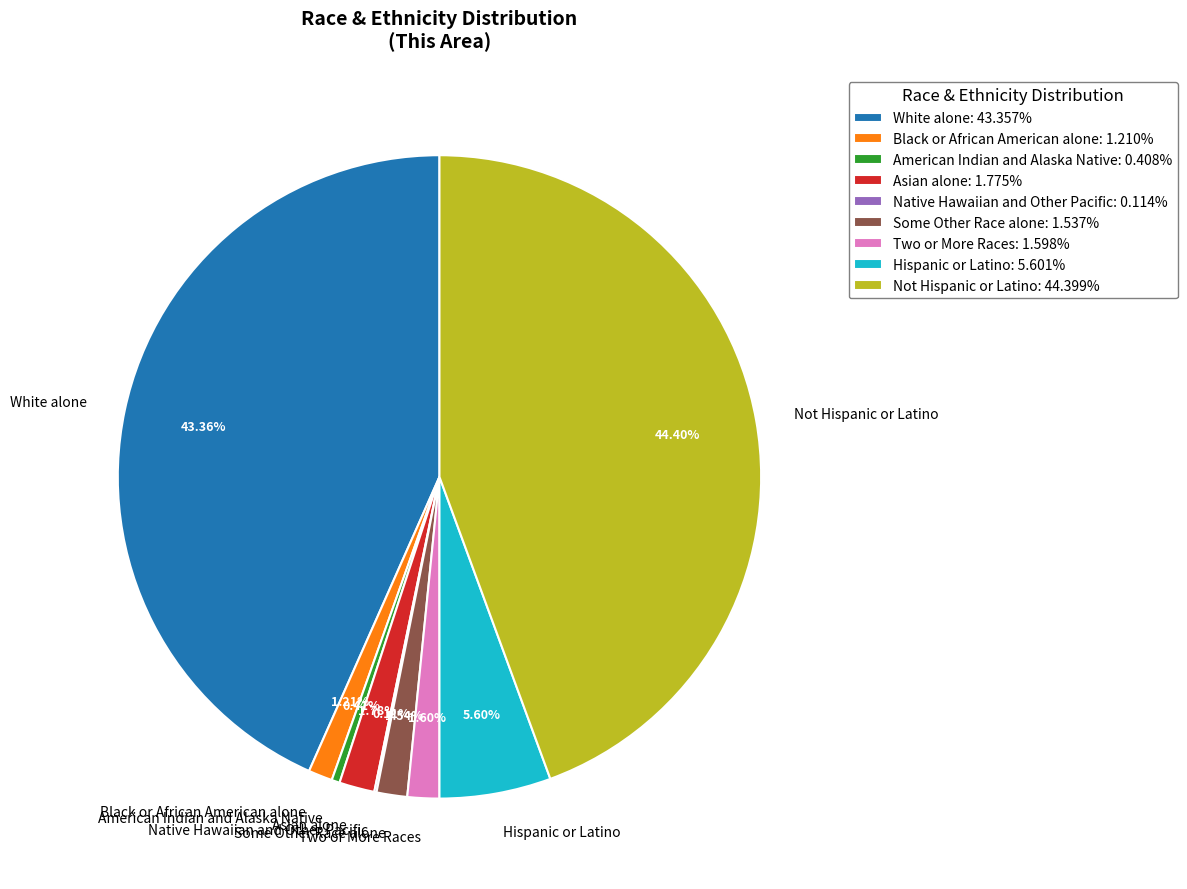

Does American Indian and Alaska Native account for over 50% of the chart?

No